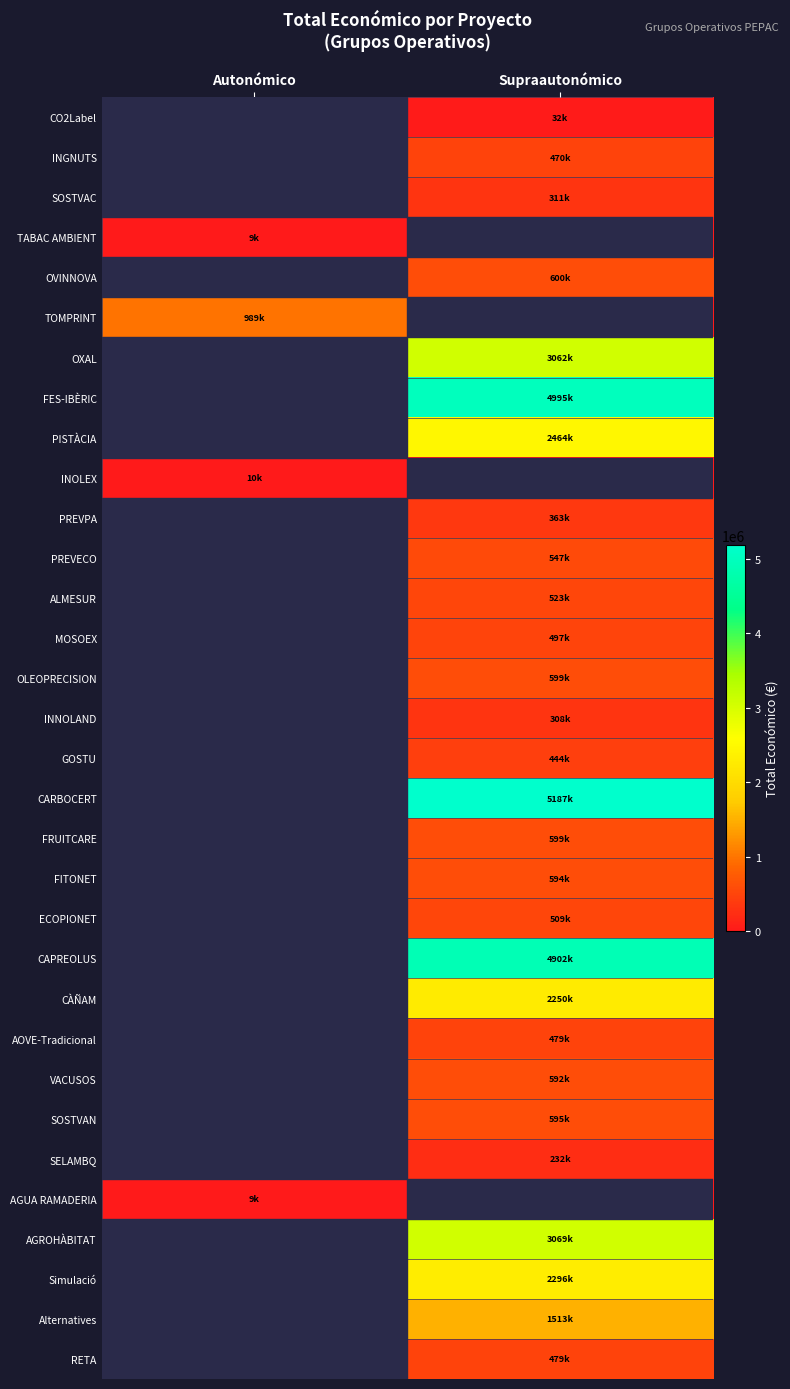

Reading left to right, extract all data points from this chart.

CO2Label: Autonómico=-1	Supraautonómico=32480
INGNUTS: Autonómico=-1	Supraautonómico=470675
SOSTVAC: Autonómico=-1	Supraautonómico=311553
TABAC AMBIENT: Autonómico=9999	Supraautonómico=-1
OVINNOVA: Autonómico=-1	Supraautonómico=600000
TOMPRINT: Autonómico=989973	Supraautonómico=-1
OXAL: Autonómico=-1	Supraautonómico=3062871
FES-IBÈRIC: Autonómico=-1	Supraautonómico=4995722
PISTÀCIA: Autonómico=-1	Supraautonómico=2464572
INOLEX: Autonómico=10000	Supraautonómico=-1
PREVPA: Autonómico=-1	Supraautonómico=363424
PREVECO: Autonómico=-1	Supraautonómico=547512
ALMESUR: Autonómico=-1	Supraautonómico=523022
MOSOEX: Autonómico=-1	Supraautonómico=497232
OLEOPRECISION: Autonómico=-1	Supraautonómico=599644
INNOLAND: Autonómico=-1	Supraautonómico=308500
GOSTU: Autonómico=-1	Supraautonómico=444167
CARBOCERT: Autonómico=-1	Supraautonómico=5187255
FRUITCARE: Autonómico=-1	Supraautonómico=599636
FITONET: Autonómico=-1	Supraautonómico=594138
ECOPIONET: Autonómico=-1	Supraautonómico=509019
CAPREOLUS: Autonómico=-1	Supraautonómico=4902645
CÀÑAM: Autonómico=-1	Supraautonómico=2250674
AOVE-Tradicional: Autonómico=-1	Supraautonómico=479882
VACUSOS: Autonómico=-1	Supraautonómico=592376
SOSTVAN: Autonómico=-1	Supraautonómico=595133
SELAMBQ: Autonómico=-1	Supraautonómico=232189
AGUA RAMADERIA: Autonómico=9000	Supraautonómico=-1
AGROHÀBITAT: Autonómico=-1	Supraautonómico=3069959
Simulació: Autonómico=-1	Supraautonómico=2296067
Alternatives: Autonómico=-1	Supraautonómico=1513726
RETA: Autonómico=-1	Supraautonómico=479500